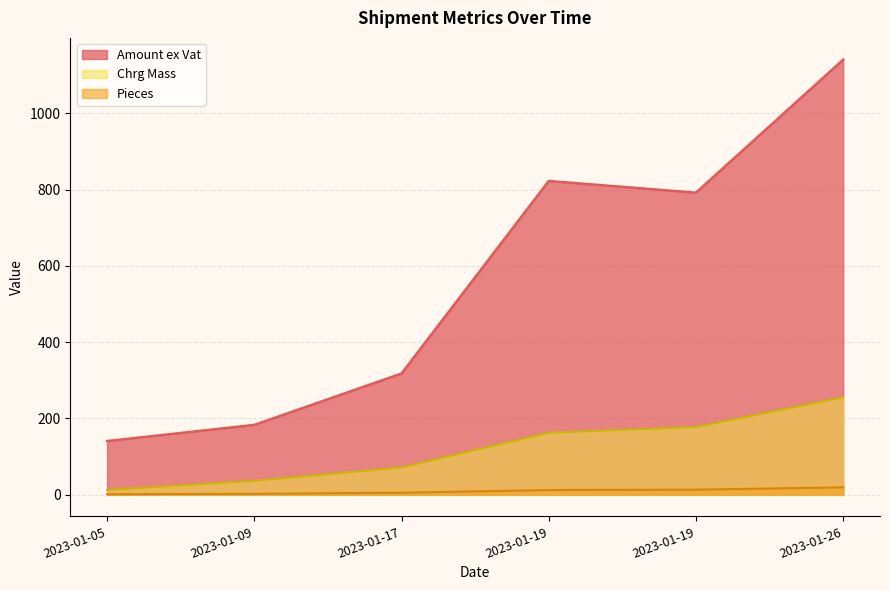

Which has a higher value, 2023-01-17 or 2023-01-26?

2023-01-26